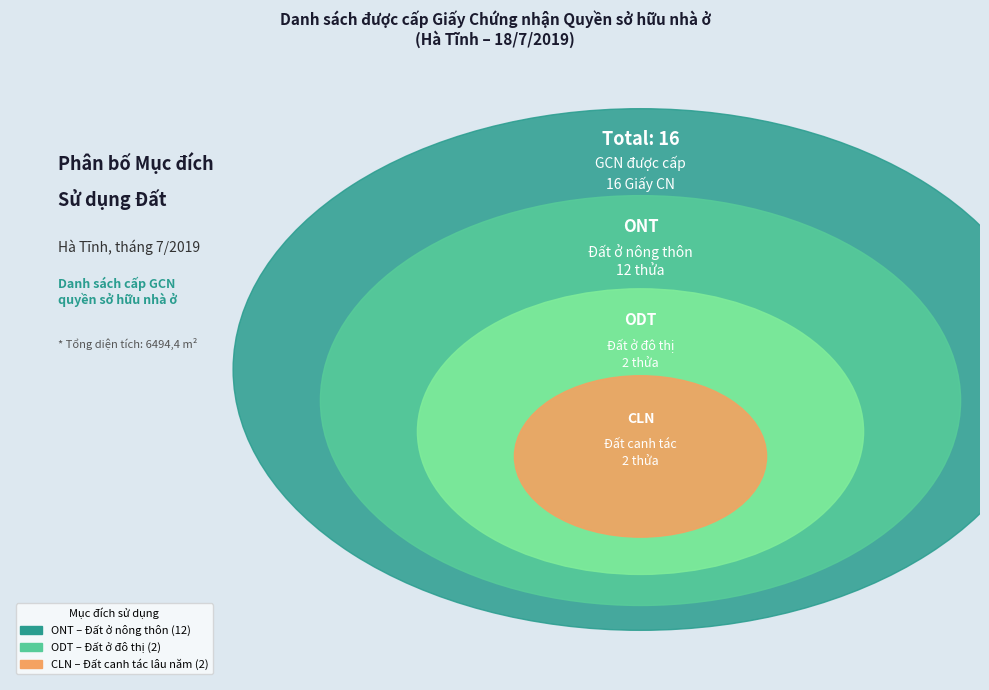

Between ODT and CLN, which is larger?

ODT